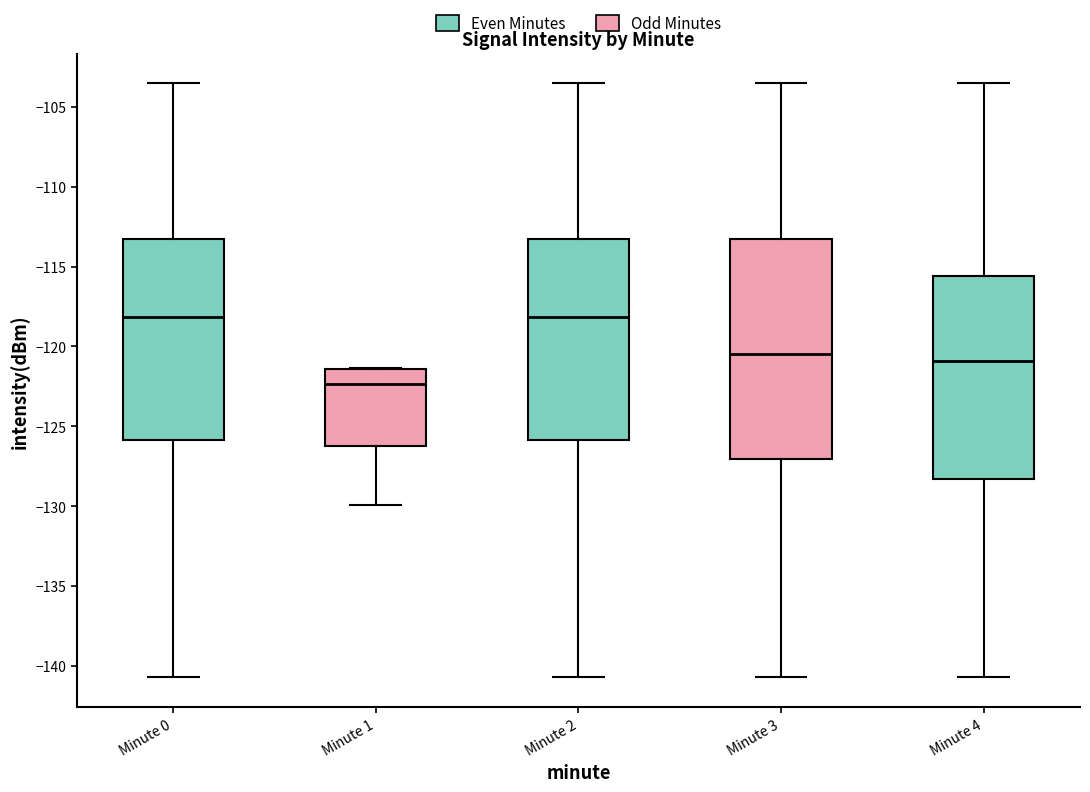

Where is the lower edge of the box for Minute 1 on the y-axis? The values are not printed on the chart, so give them approximately, as read against the axis.

-126.5